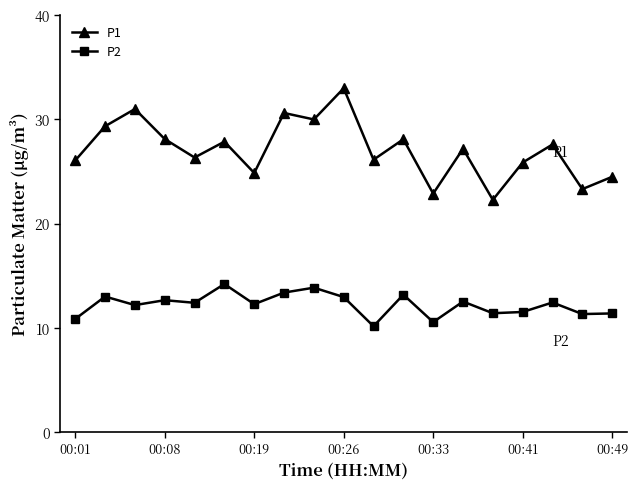

What is the greatest value displayed?

33.0